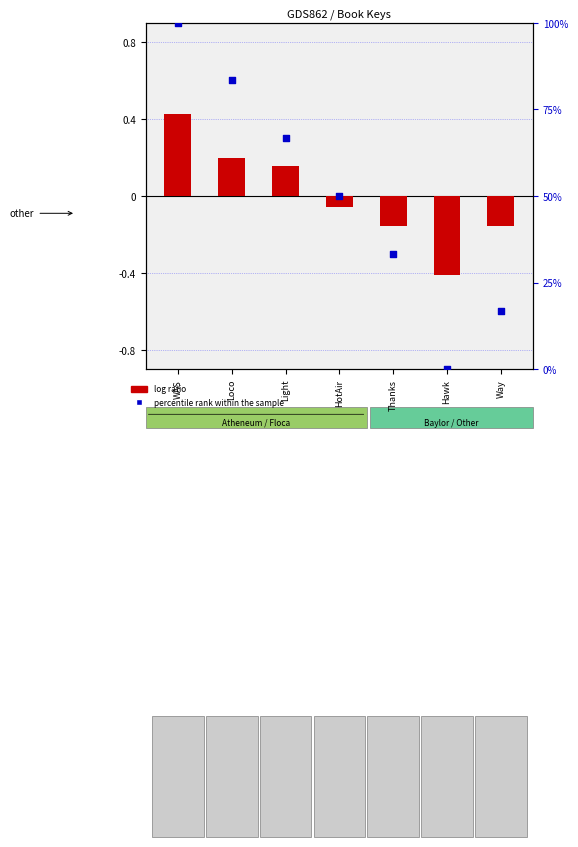

What is the change in value from WAS to Light?

-33.3